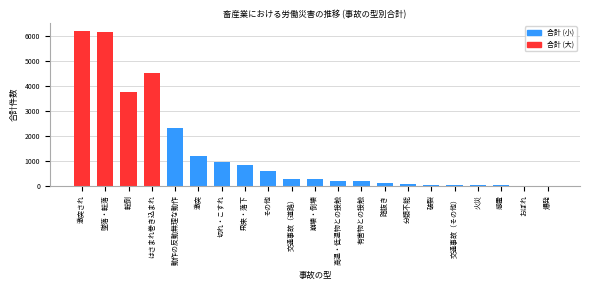

Which has a higher value, 転倒 or 交通事故（道路）?

転倒